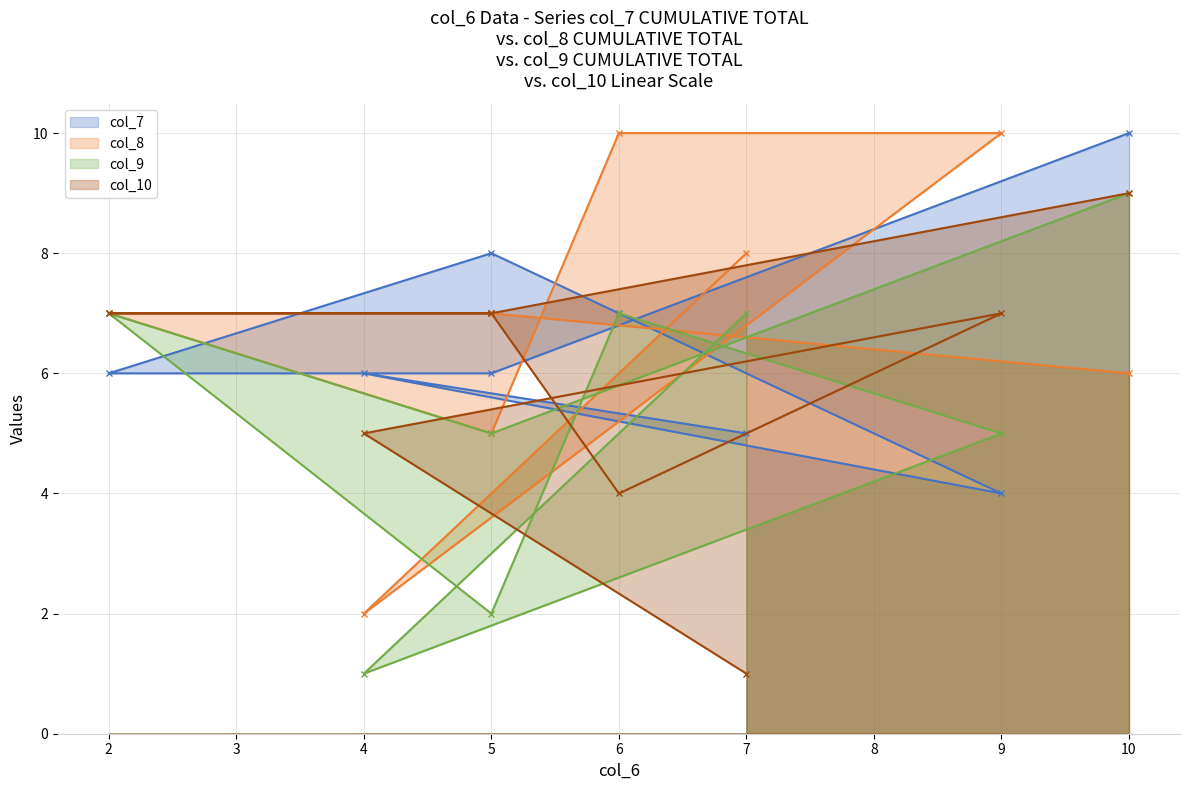

Where is col_7 nearest to the value 7?

6